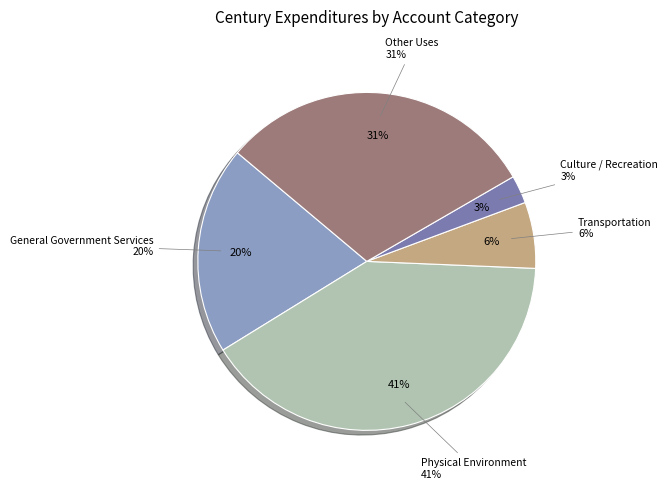

Which category has the biggest portion of the pie?

Physical Environment